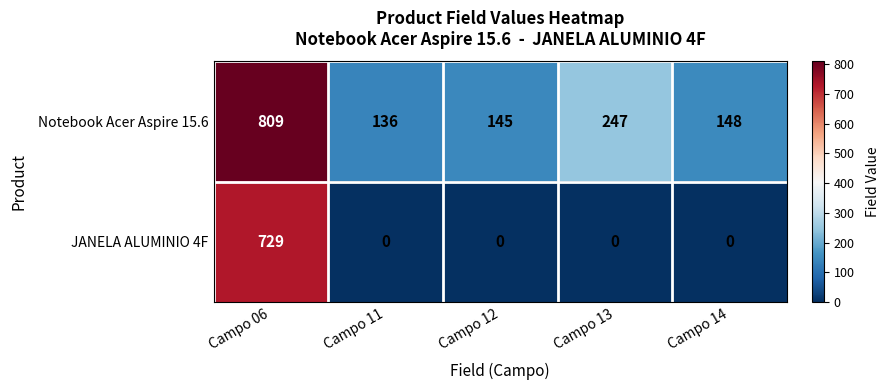

List the series in order of their overall mean, lowest first.

JANELA ALUMINIO 4F, Notebook Acer Aspire 15.6